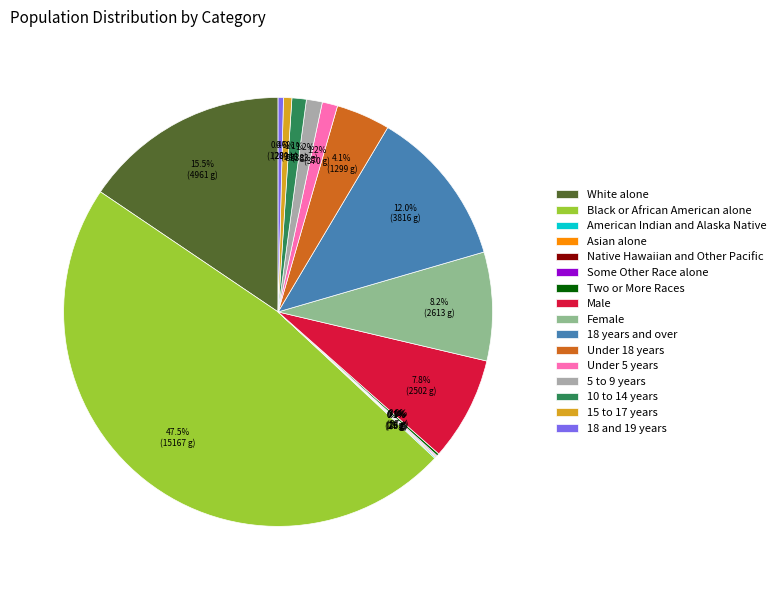

What is the largest slice in the pie chart?

Black or African American alone